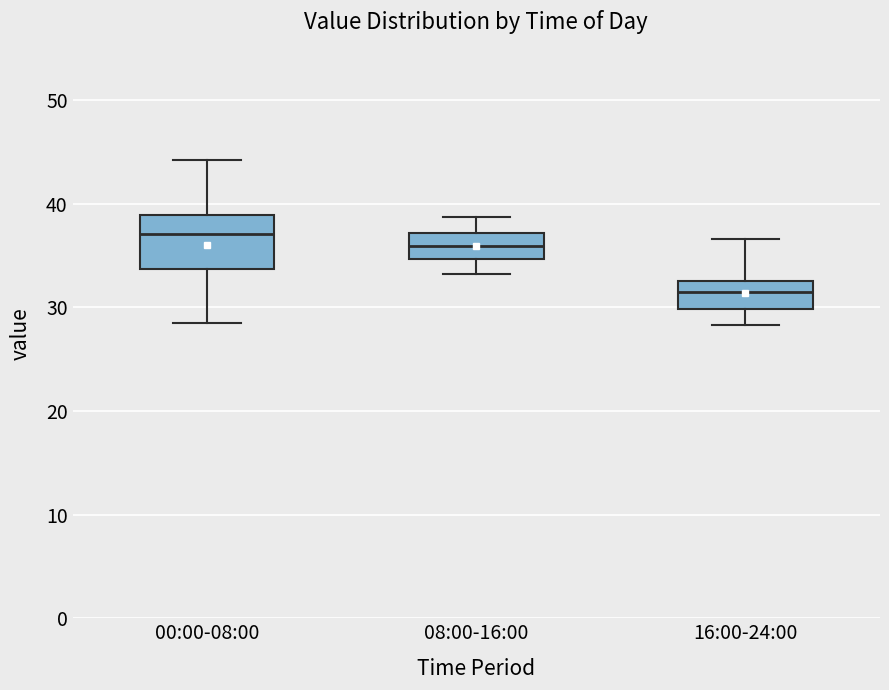

Which box is the tallest, from its lower edge to its upper edge?

00:00-08:00